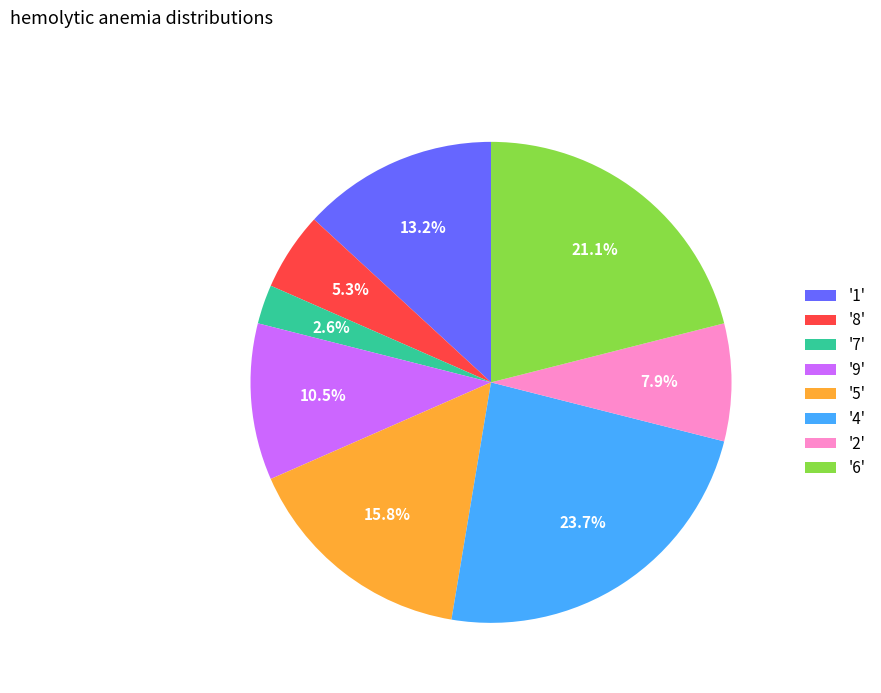

Which slice is the smallest?

'7'